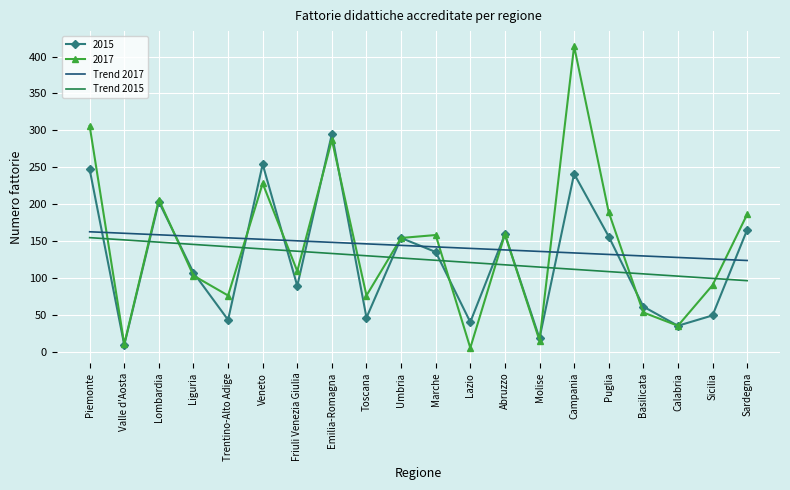

Read the 2015 value at Molise.

18.0